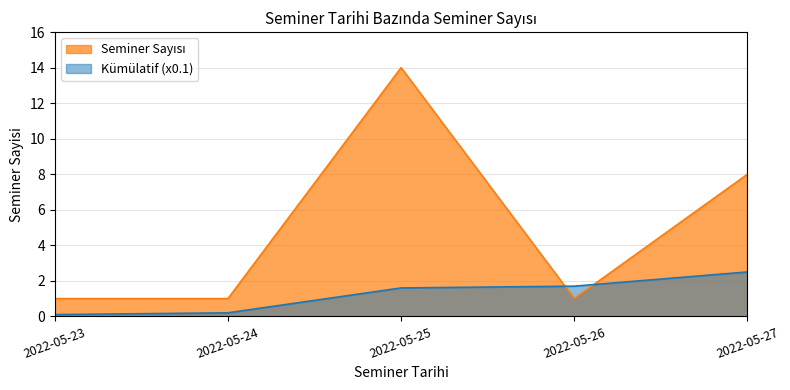

Reading right to left, transcribe all the data shown in this chart.

8	1	14	1	1